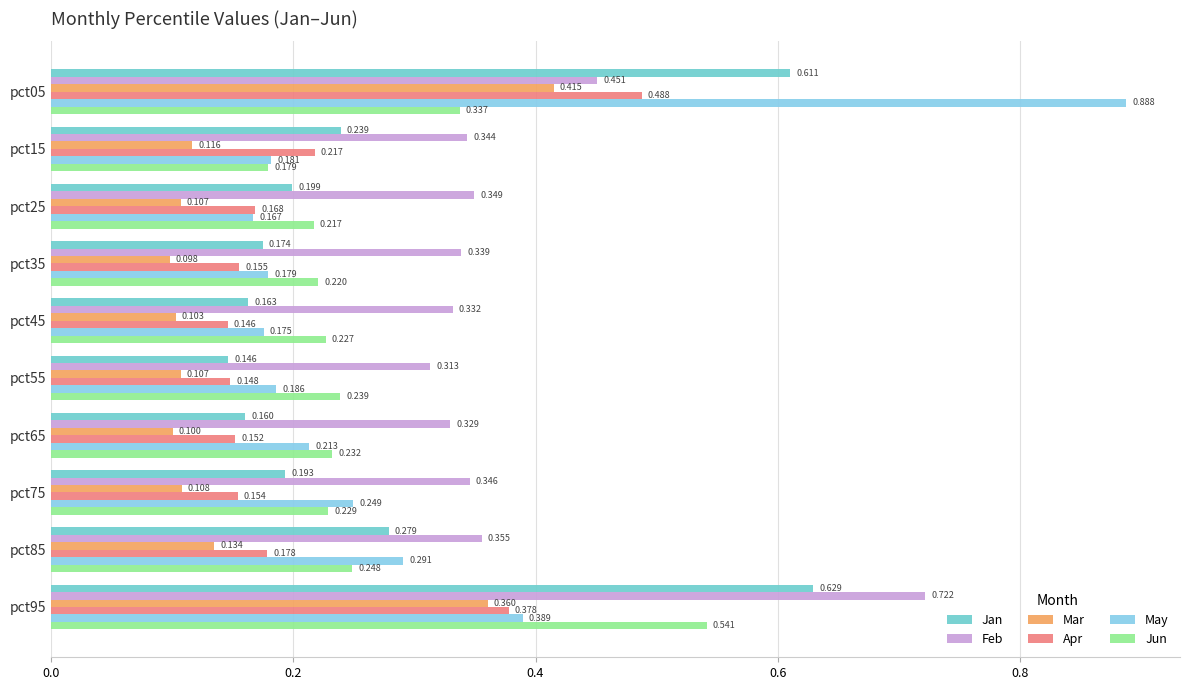

What is the value of the Jan bar at the 6th from the left?

0.1